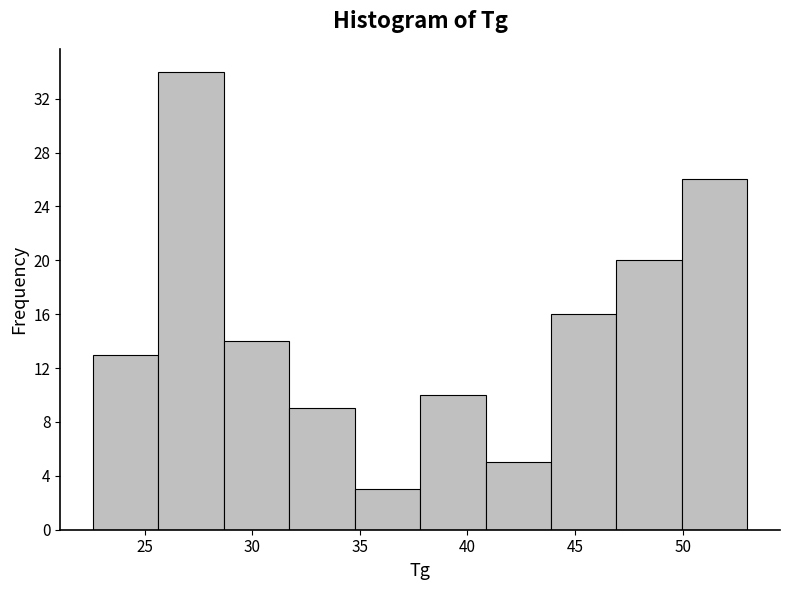

Reading left to right, list every bar in this chart as the range it spans on the x-axis followed by its height. Neither the bar edges nor the heights are printed on the chart, so give them approximately, as read against the axes.

22.5 to 25.5: 13
25.5 to 28.5: 34
28.5 to 31.5: 14
31.5 to 35.0: 9
35.0 to 38.0: 3
38.0 to 41.0: 10
41.0 to 44.0: 5
44.0 to 47.0: 16
47.0 to 50.0: 20
50.0 to 53.0: 26